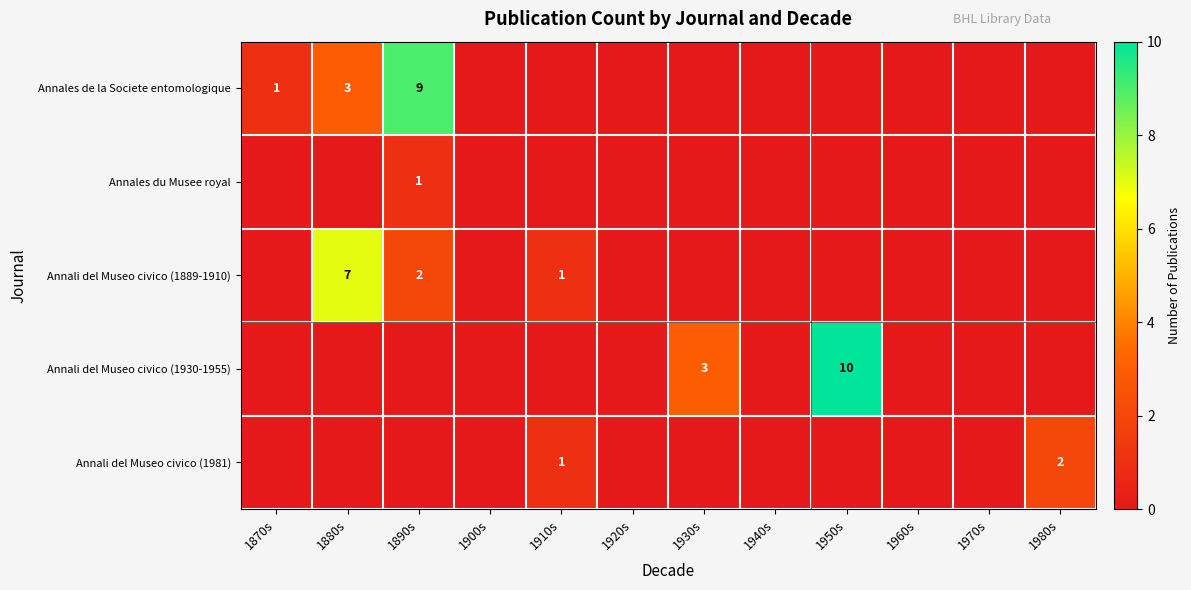

The value of Annales de la Societe entomologique at 1870s is 2. True or false?

False